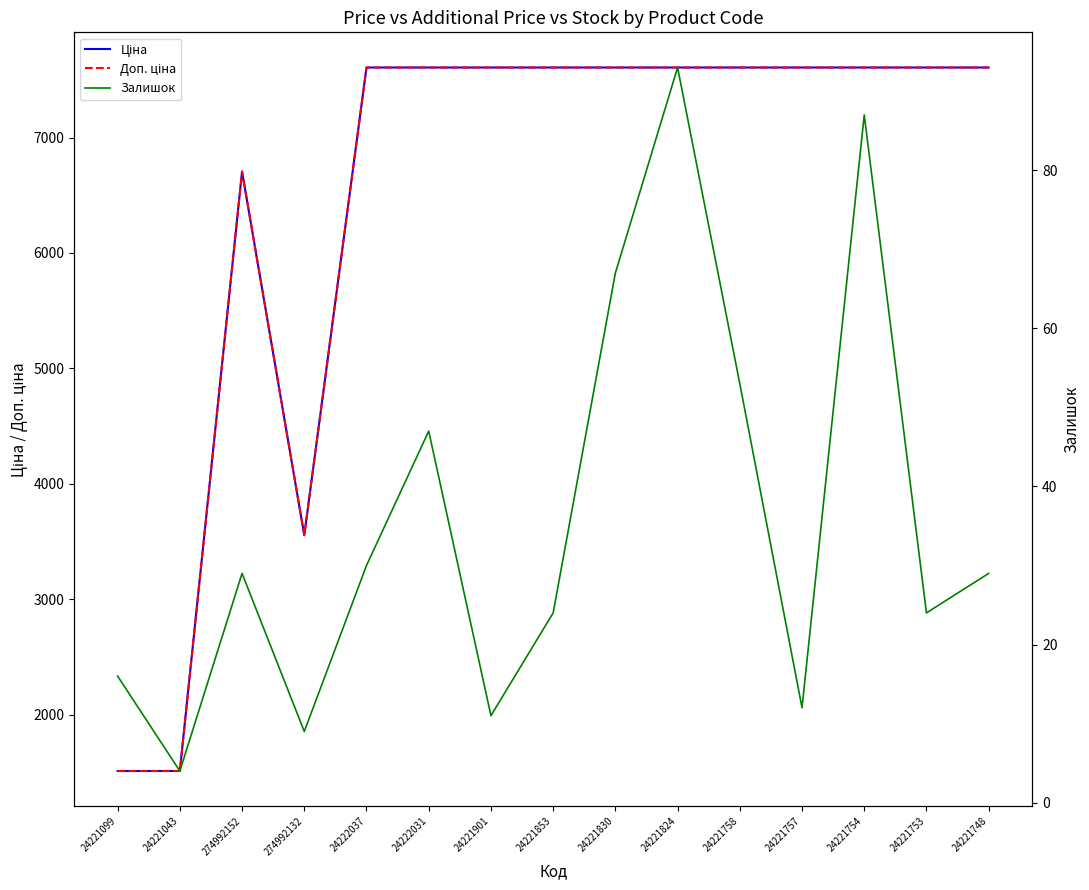

How many values in the Доп. ціна series exceed 7607?

11